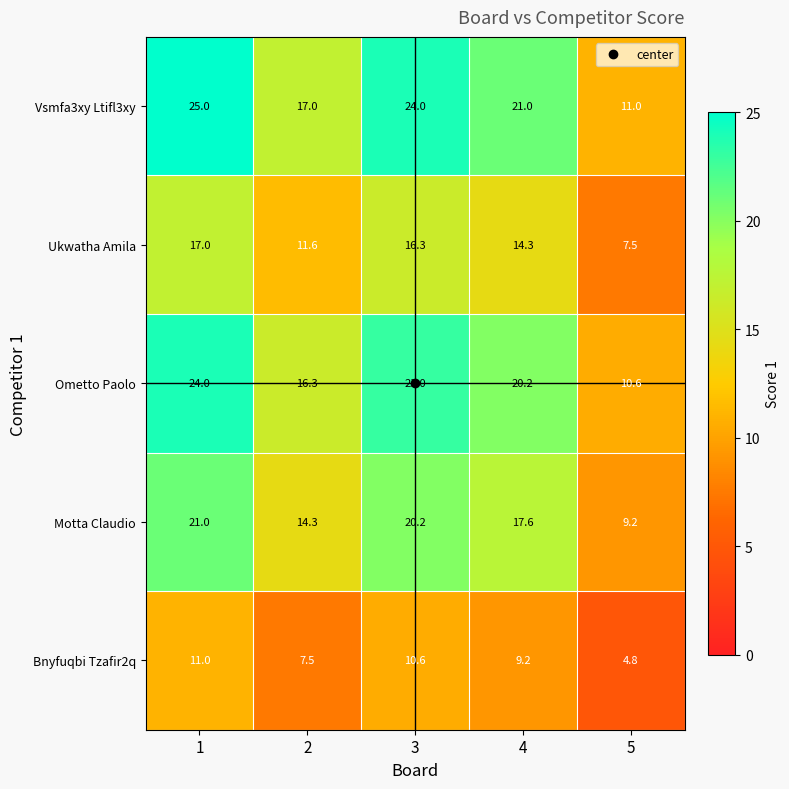

List the labels in order of Vsmfa3xy Ltifl3xy value, smallest first.

5, 2, 4, 3, 1